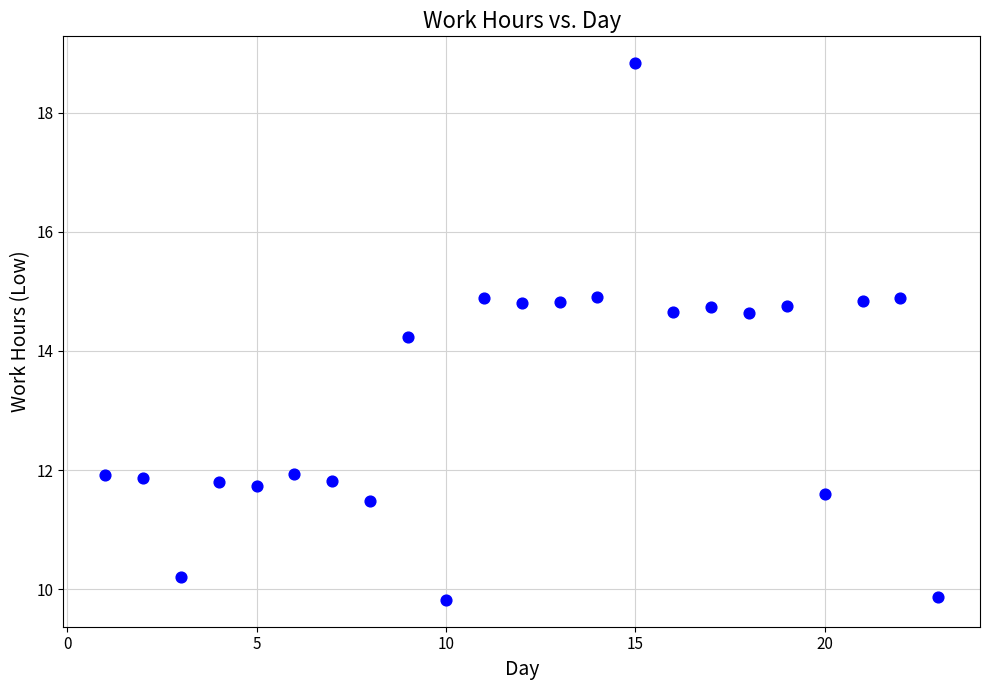

What Y value in the scatter plot is closest to 14?

14.2